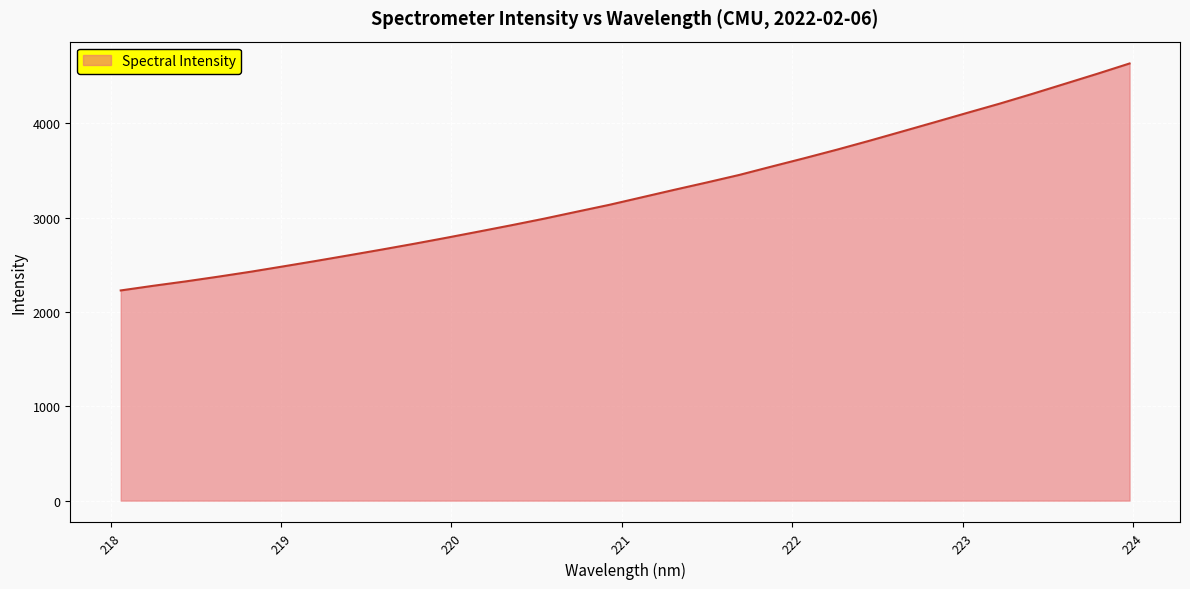

Reading left to right, what are all the values shown in this chart?

2227.7	2277.1	2323.8	2374.0	2426.6	2483.3	2540.7	2599.9	2660.1	2721.9	2786.1	2852.3	2919.2	2988.5	3062.1	3135.0	3214.6	3294.4	3372.3	3452.3	3541.7	3629.5	3720.1	3814.6	3912.2	4010.3	4109.5	4207.4	4310.6	4417.0	4523.6	4633.6